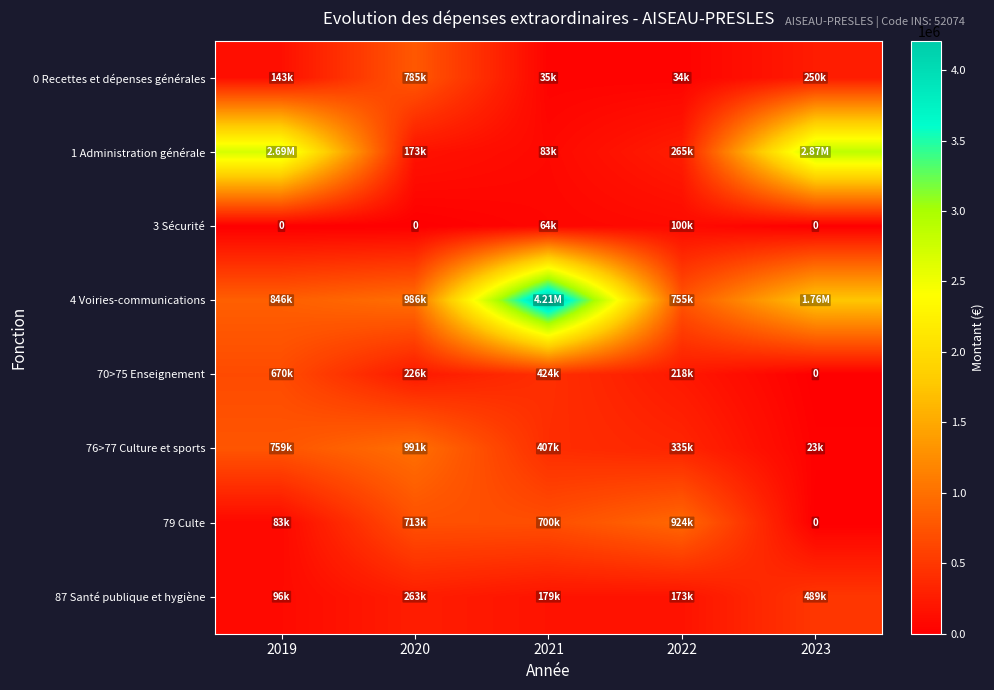

What is the sum of all 70>75 Enseignement values?

1538894.0